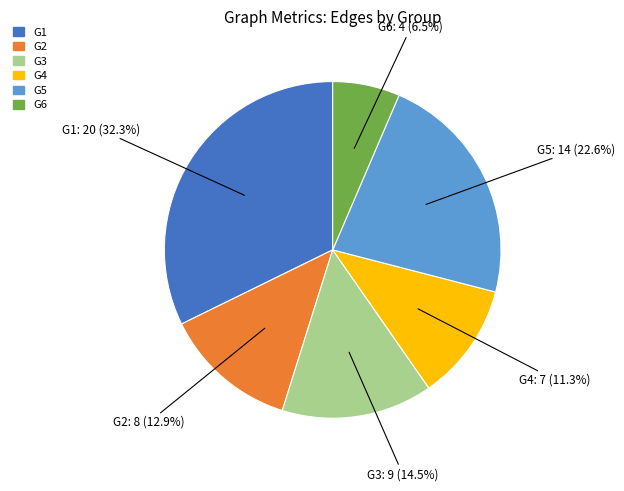

Rank the categories by value from lowest to highest.

G6, G4, G2, G3, G5, G1